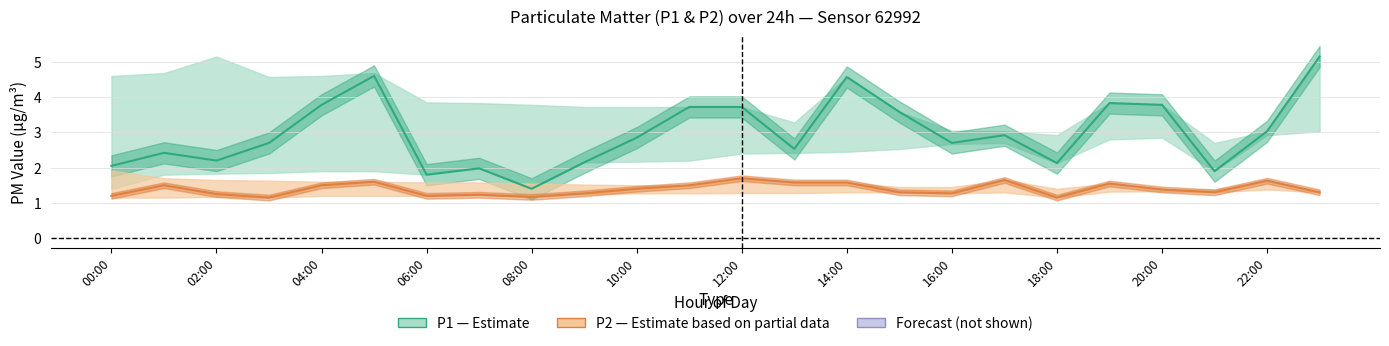

Does the chart display data point markers on the line(s)?

No